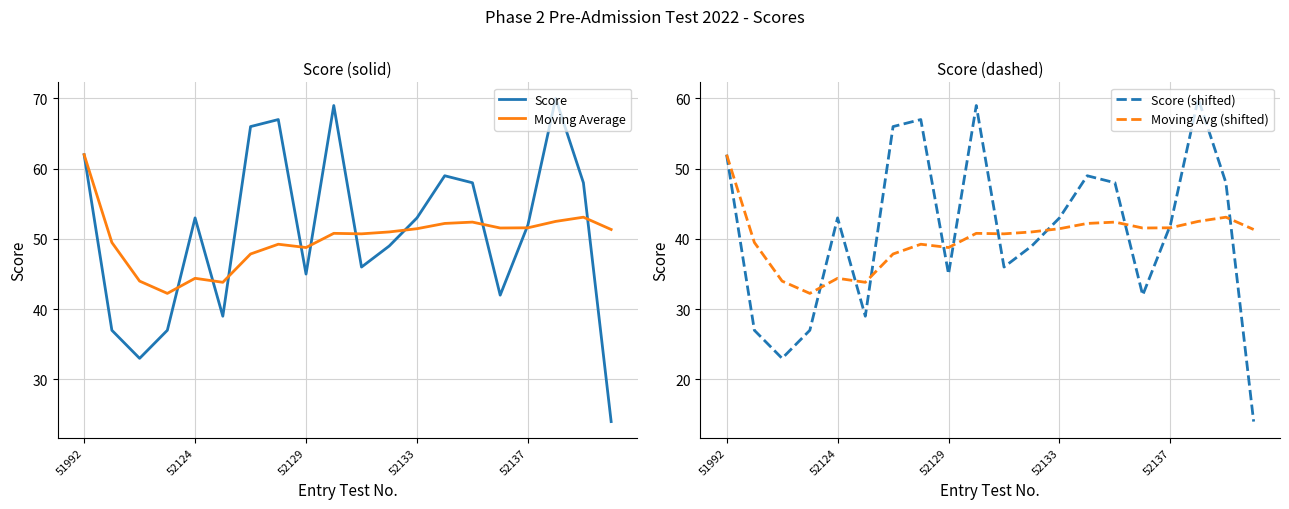

What is the smallest value displayed?

14.0